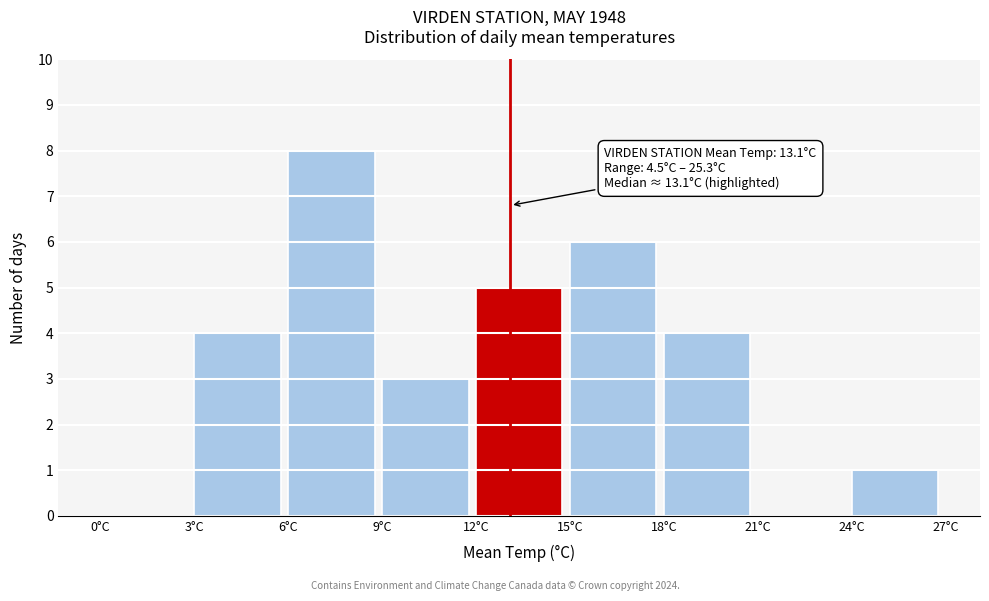

Which range on the x-axis has the tallest bar?

6 to 9